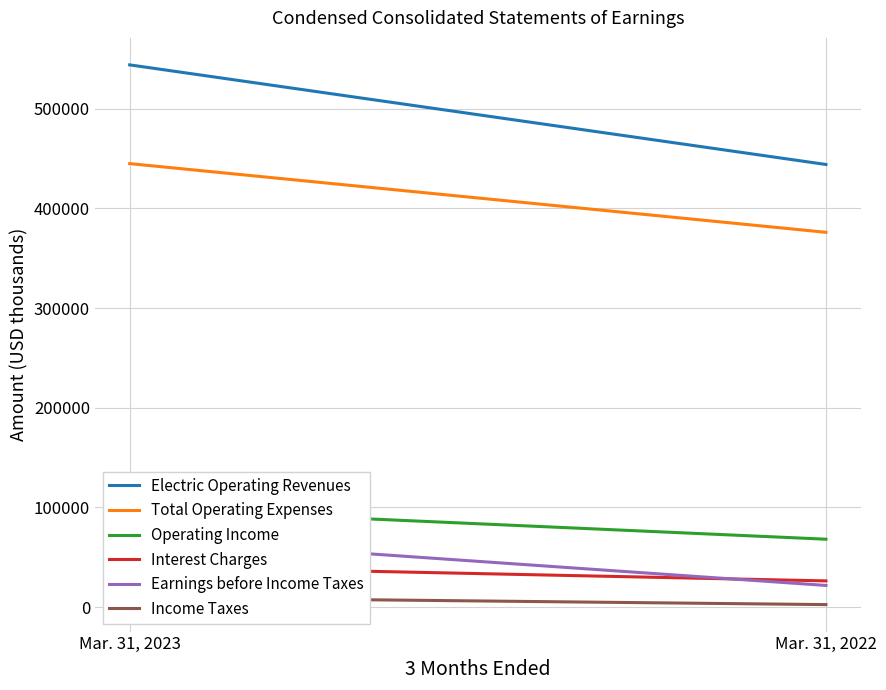

How many lines are shown in the chart?

6